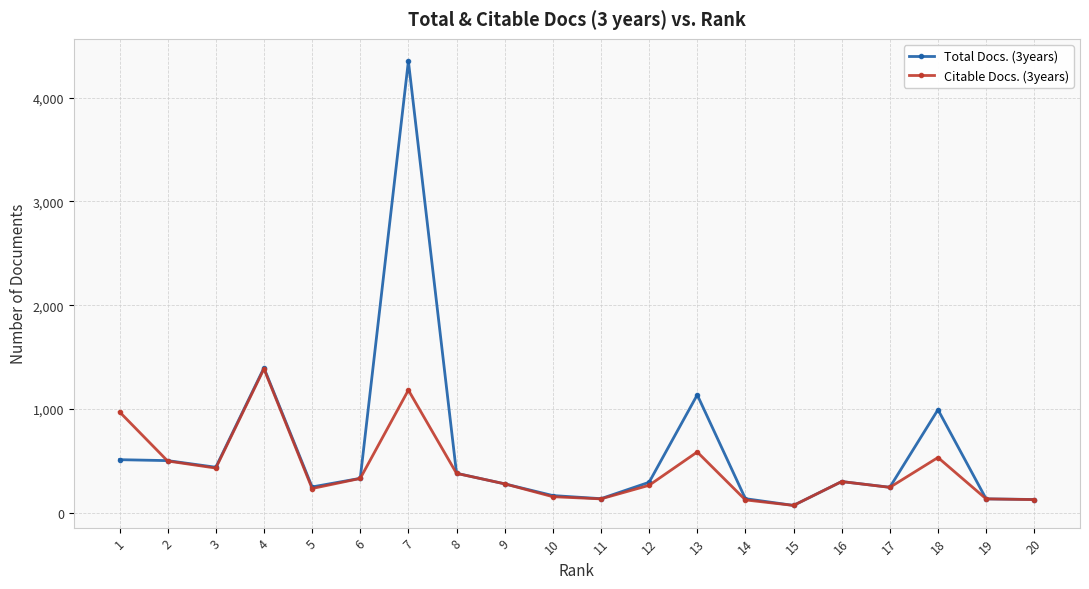

True or false: Citable Docs. (3years) has more than 1 points higher than both neighbors.

True